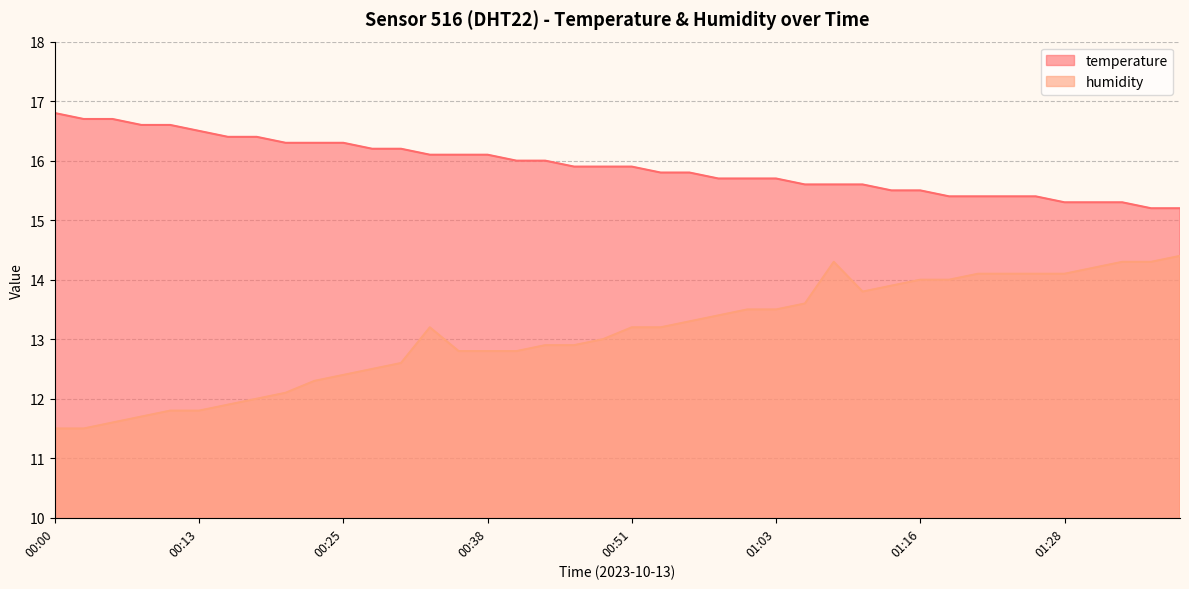

At which label does humidity reach its peak?

01:38